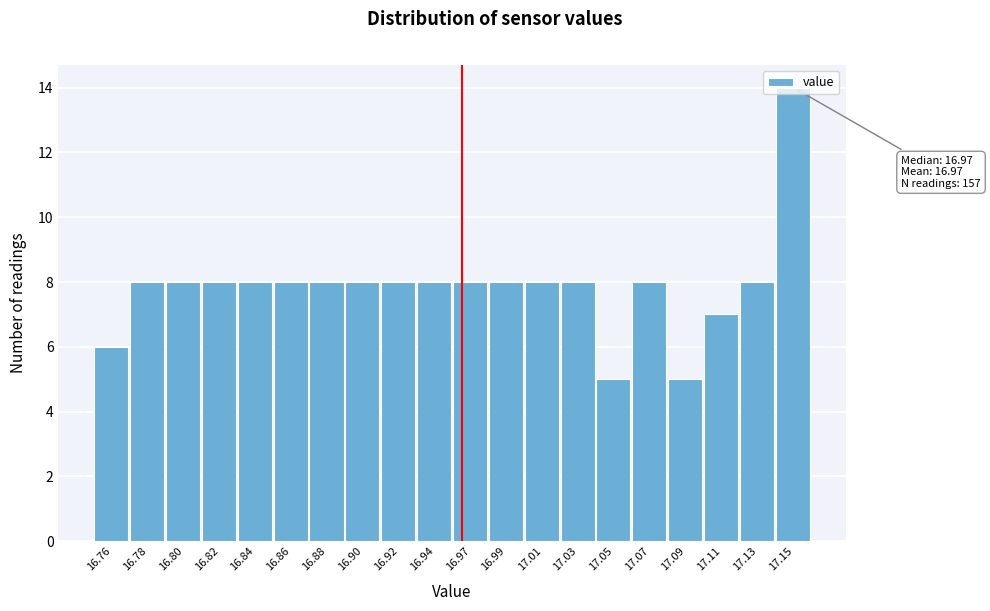

What is the value of the 10th bar from the left?

8